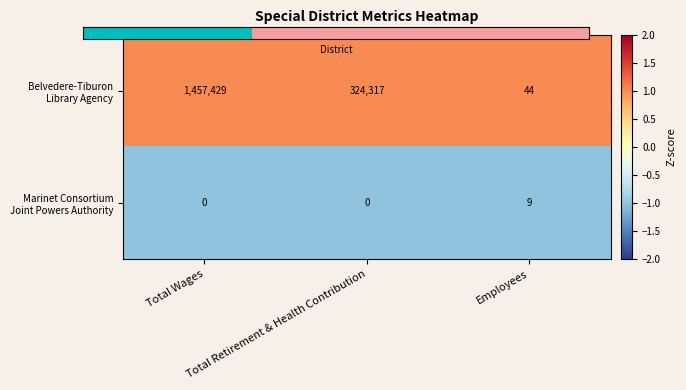

What is the greatest value displayed?

1457429